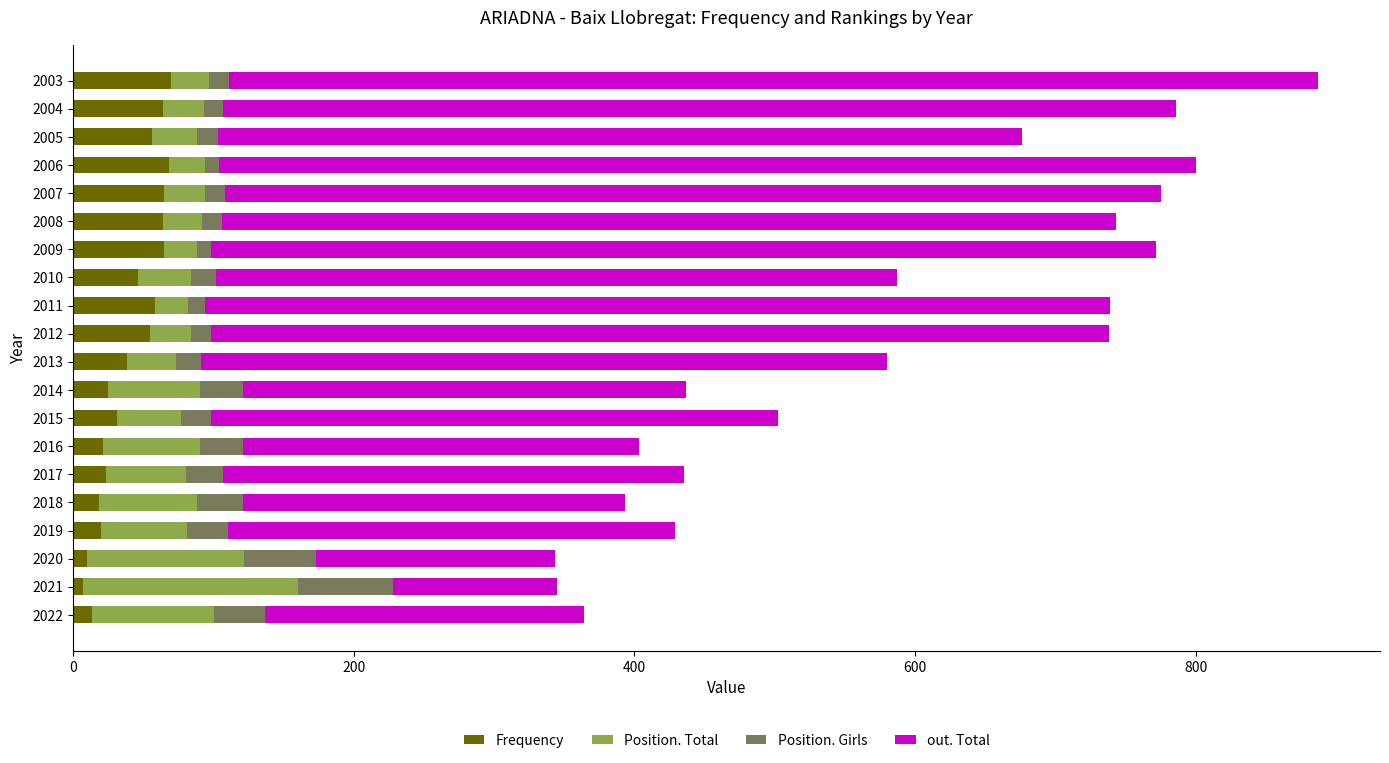

What is the highest value of the Frequency series?

70